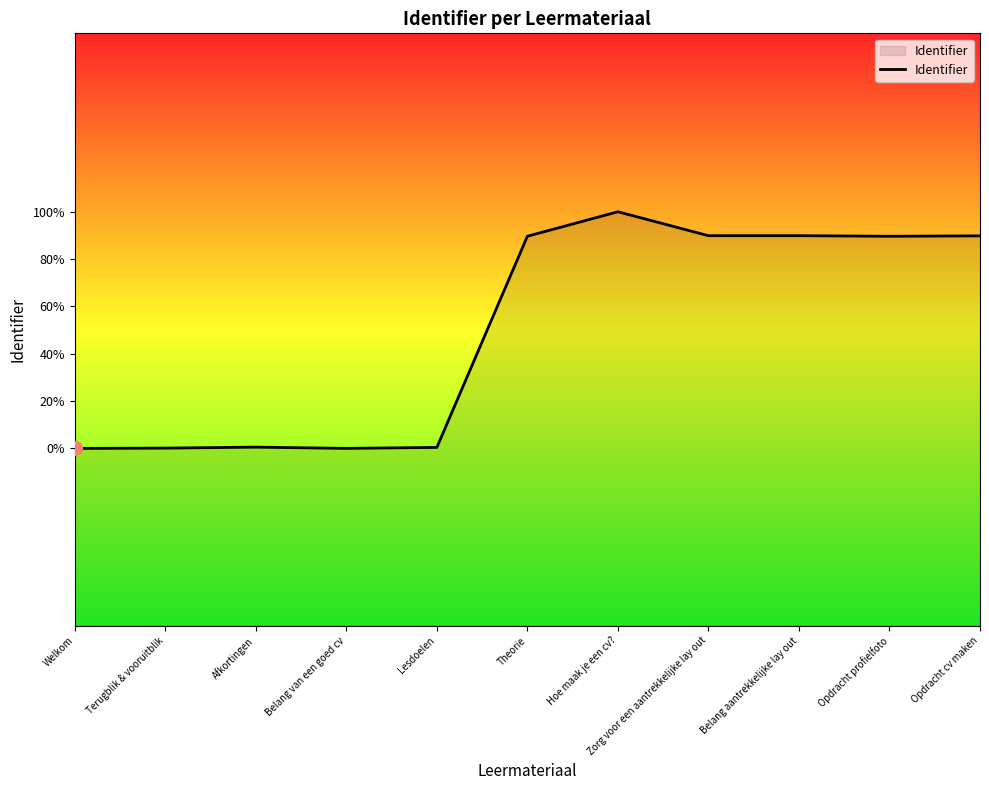

Between Welkom and Theorie, which is larger?

Theorie